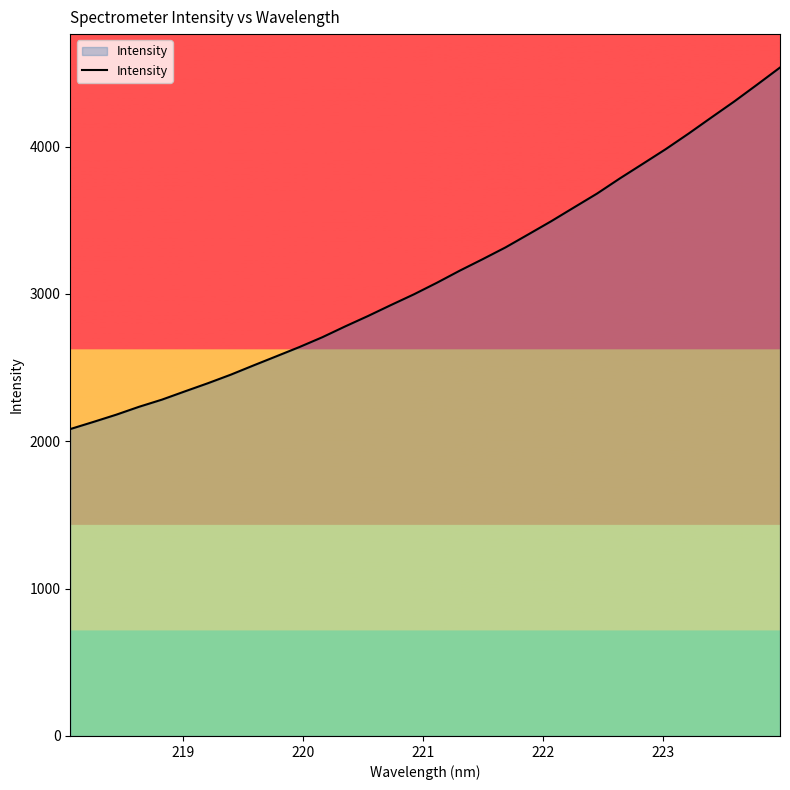

What is the smallest value displayed?

2083.2